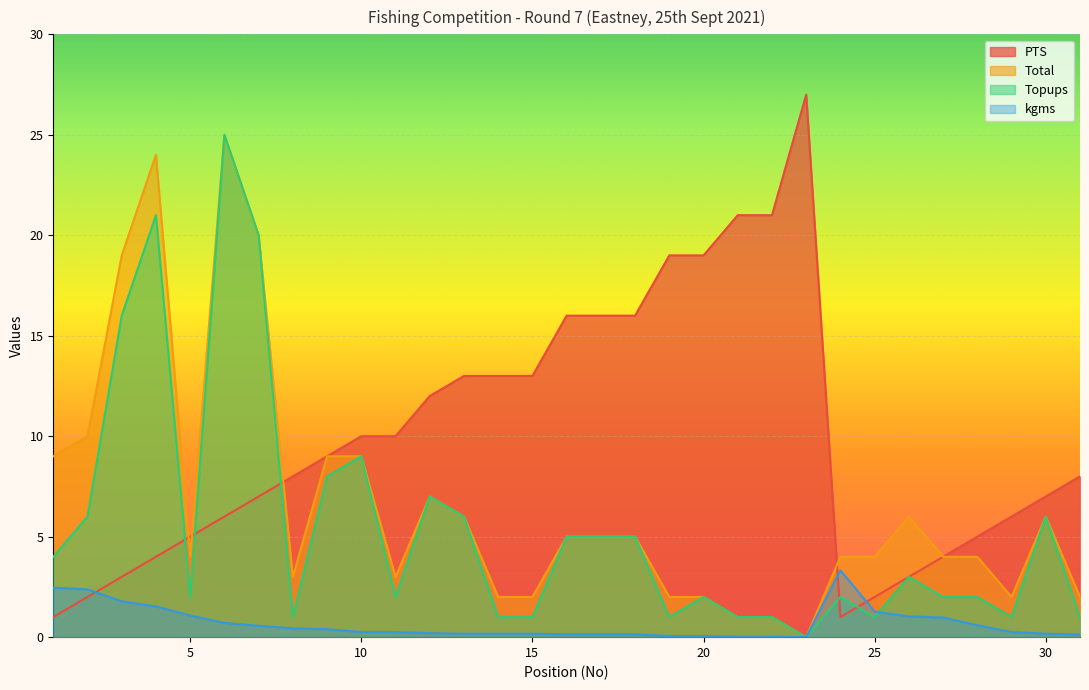

True or false: Total and PTS cross at least once.

True